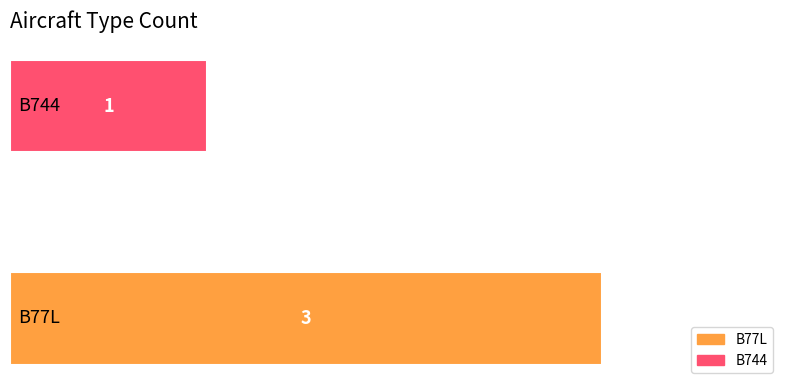

What is the maximum value shown in the chart?

3